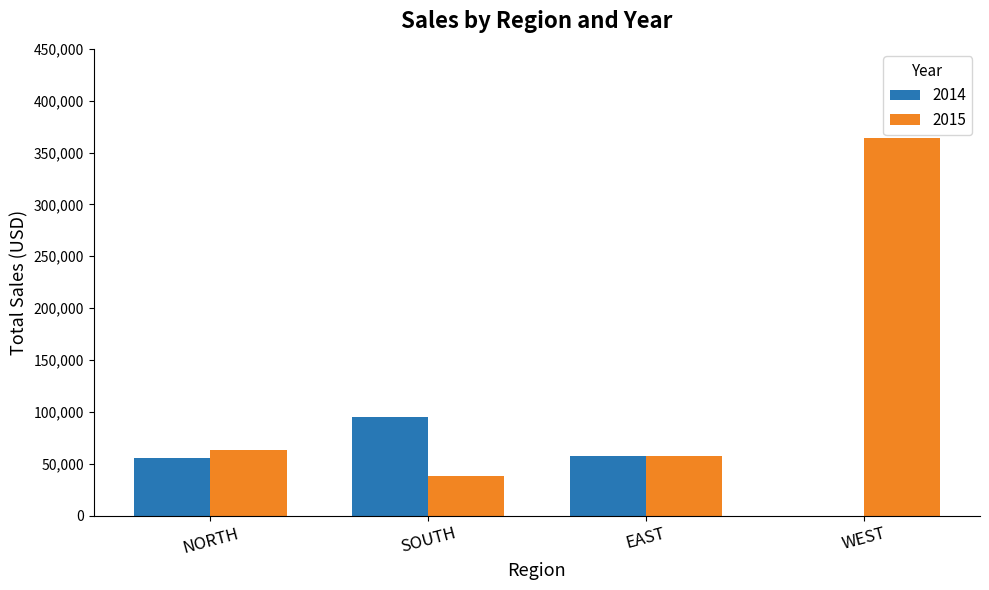

Count the number of categories in the chart.

4